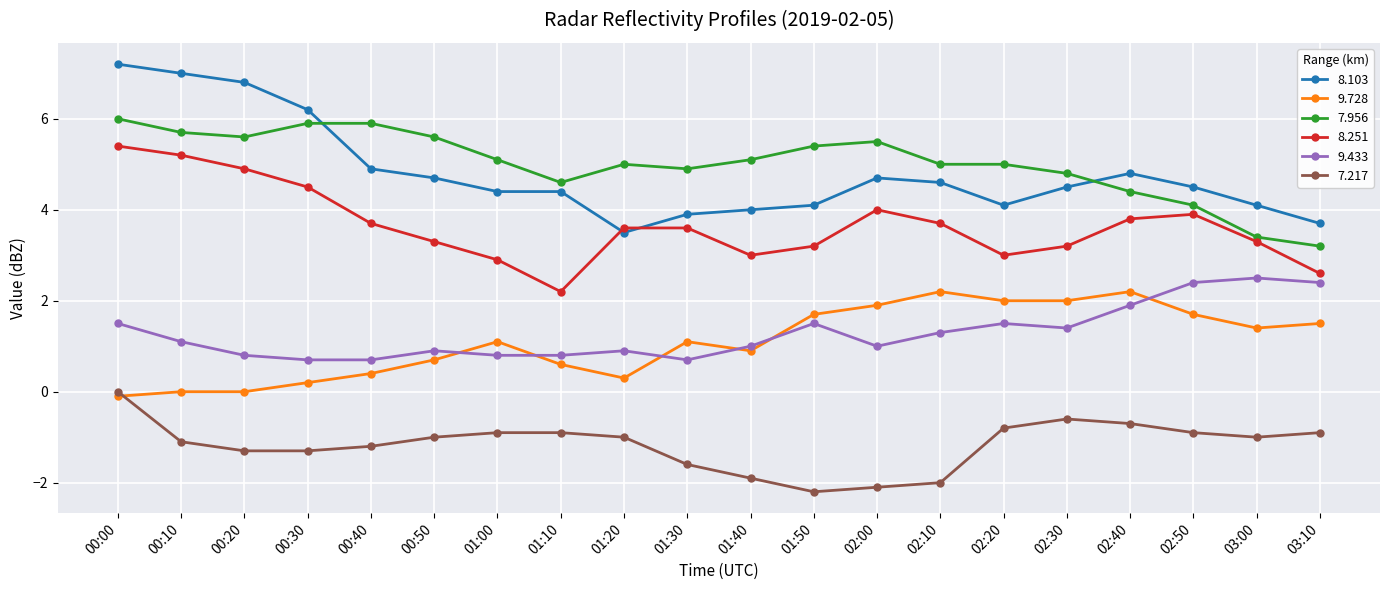

What is the sum of the 8.251 values at 01:00 and 02:10?

6.6